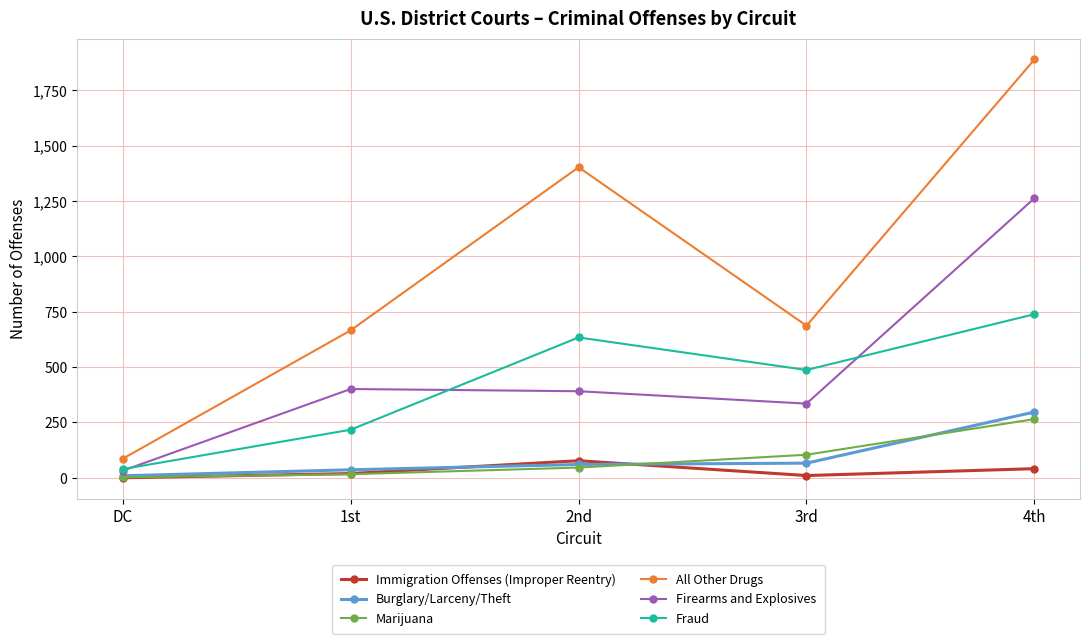

Count the number of data series in this chart.

6